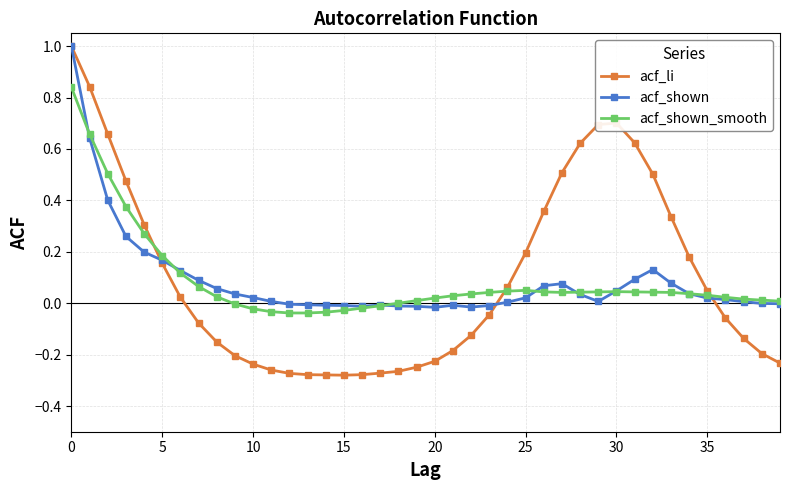

How many lines are shown in the chart?

3